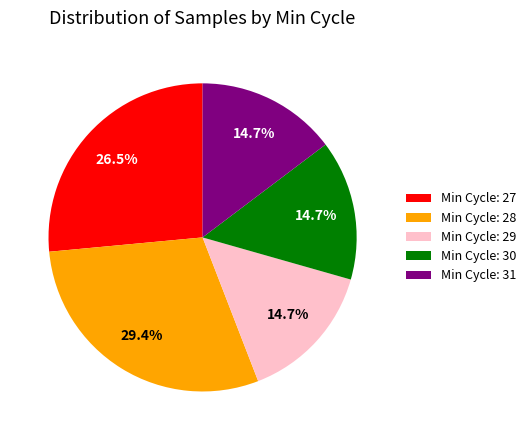

Is Min Cycle: 29 the majority of the pie?

No